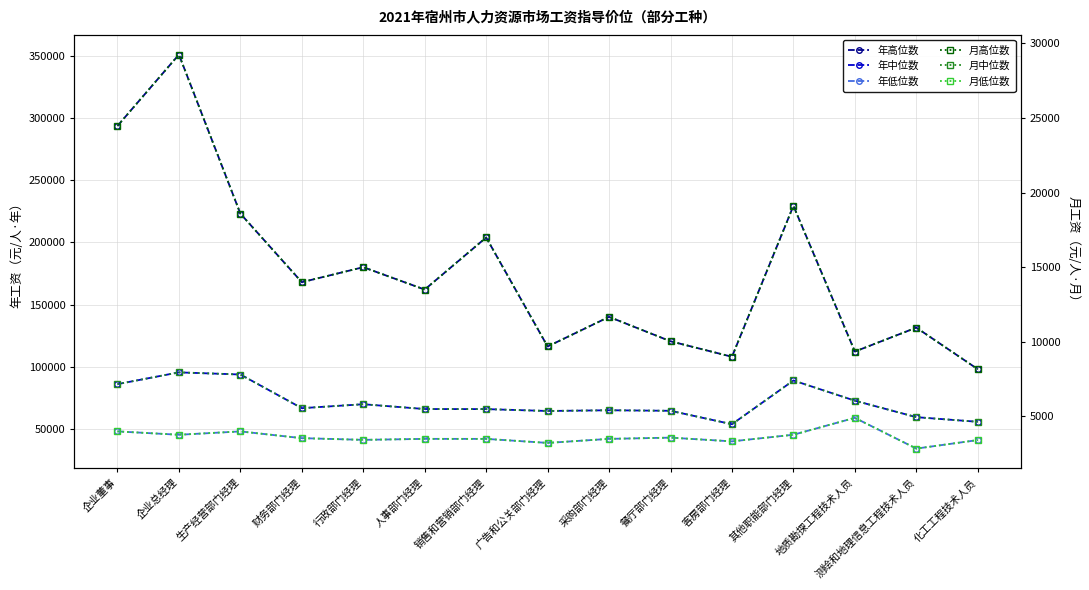

Reading right to left, extract all data points from this chart.

年高位数: 98025.0	131429.0	112193.0	229328.0	108004.0	120460.0	140084.0	116268.0	203883.0	162015.0	180007.0	167941.0	223064.0	350883.0	293557.0
年中位数: 55748.0	59468.0	72714.0	88947.0	53795.0	64582.0	65018.0	64434.0	65940.0	66006.0	69864.0	66695.0	93753.0	95464.0	86018.0
年低位数: 41052.0	34210.0	58916.0	45346.0	40014.0	43005.0	42012.0	38775.0	42006.0	42019.0	41216.0	42601.0	48009.0	45318.0	48029.0
月高位数: 8168.8	10952.4	9349.4	19110.7	9000.3	10038.3	11673.7	9689.0	16990.2	13501.2	15000.6	13995.1	18588.7	29240.2	24463.1
月中位数: 4645.7	4955.7	6059.5	7412.2	4482.9	5381.8	5418.2	5369.5	5495.0	5500.5	5822.0	5557.9	7812.8	7955.3	7168.2
月低位数: 3421.0	2850.8	4909.7	3778.8	3334.5	3583.8	3501.0	3231.2	3500.5	3501.6	3434.7	3550.1	4000.8	3776.5	4002.4